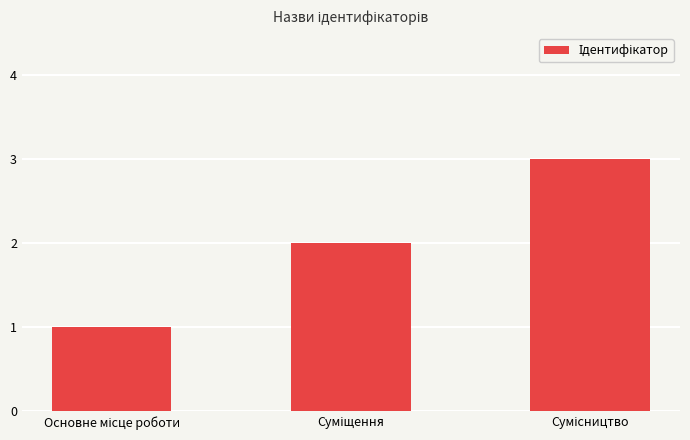

What is the sum of all values?

6